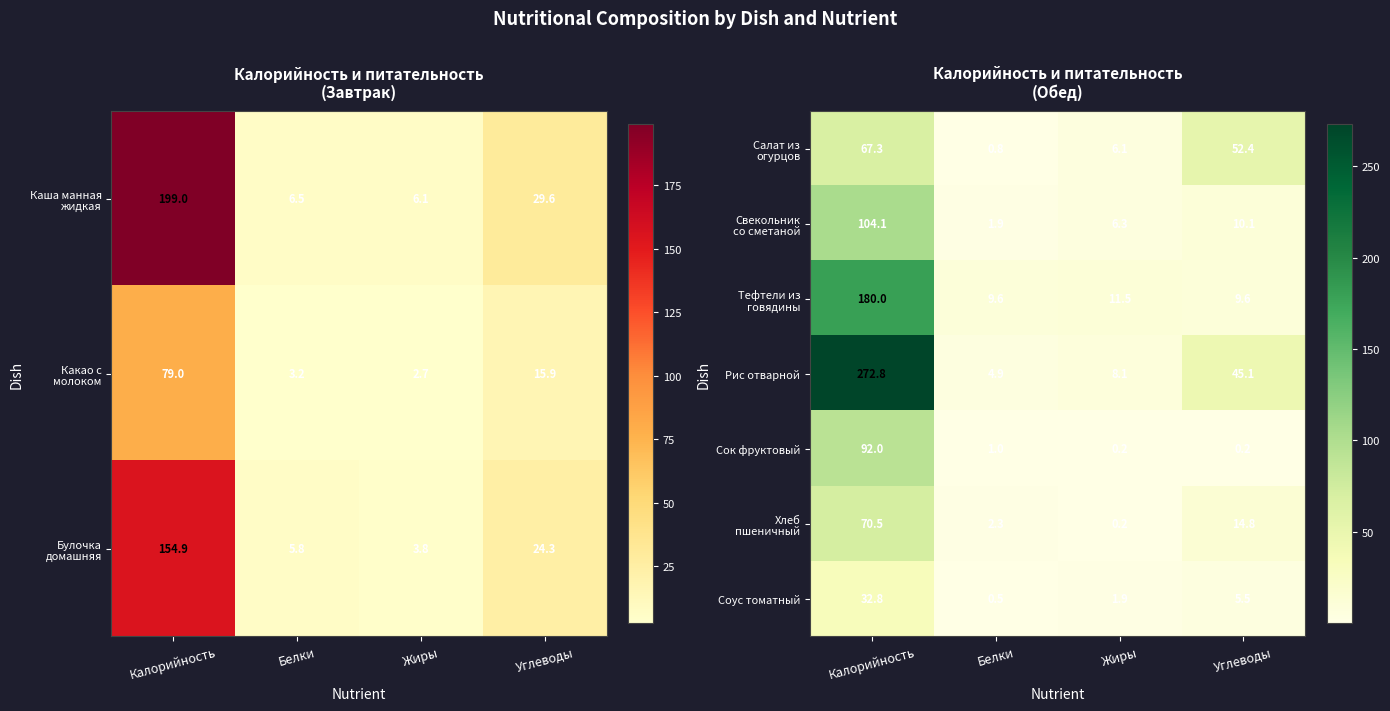

At which category is the sum across all series the highest?

Калорийность